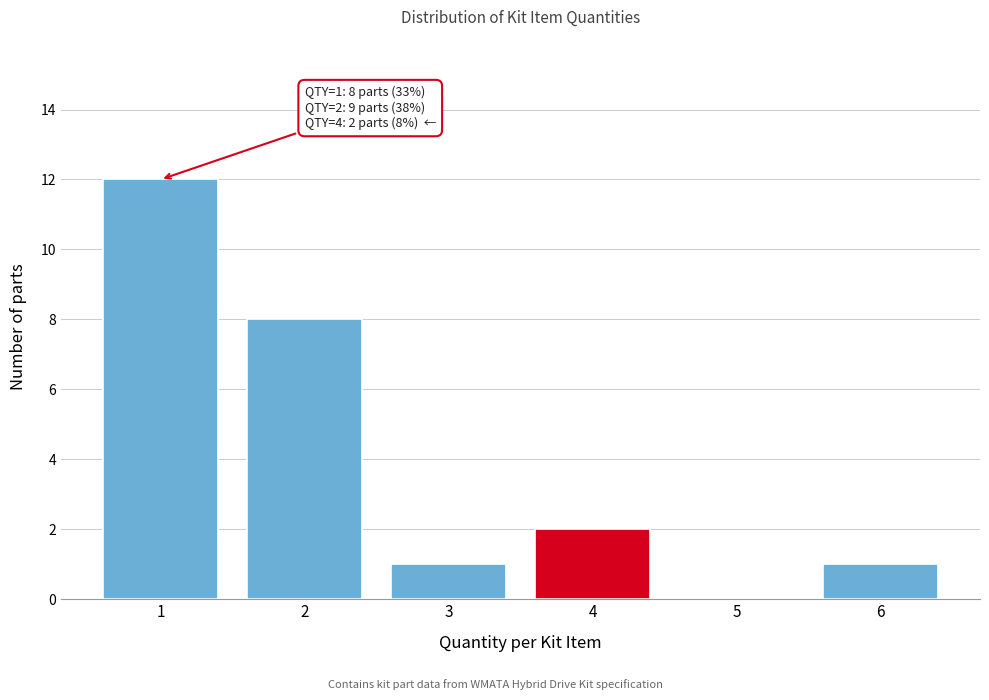

Over which range of the x-axis is the bar tallest?

0.5 to 1.5